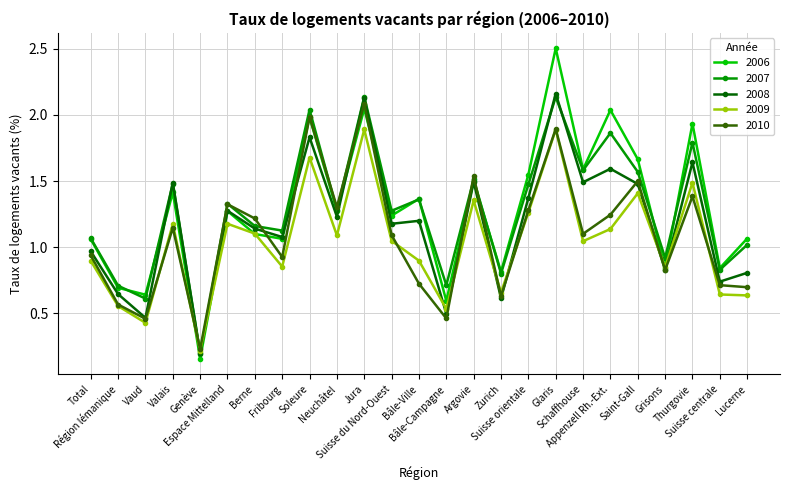

What are all the series names shown in the legend?

2006, 2007, 2008, 2009, 2010